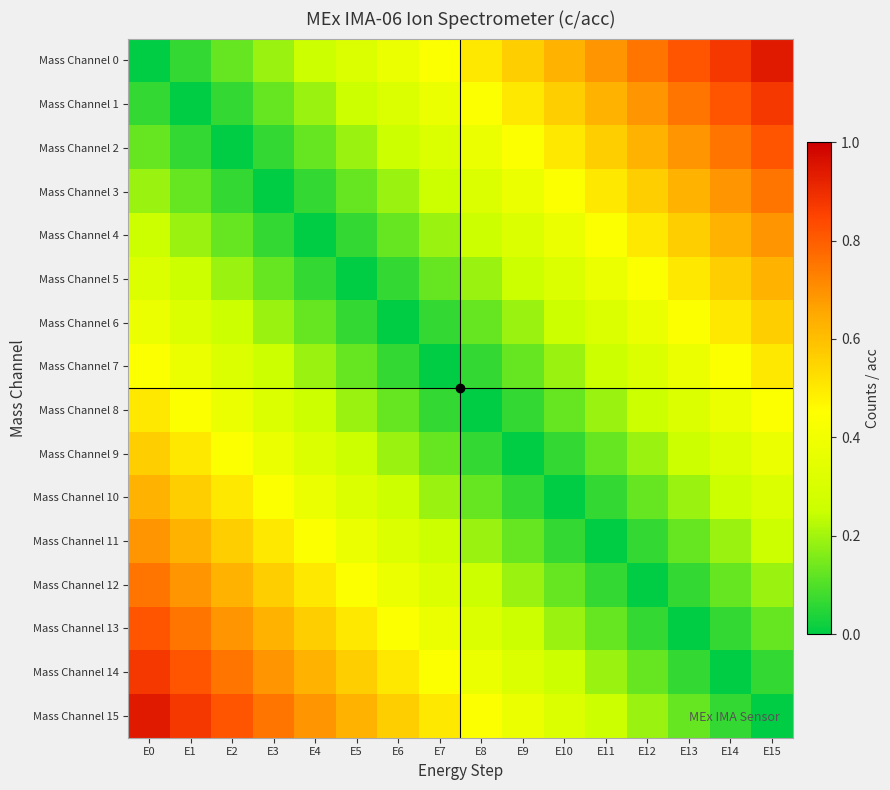

Reading right to left, transcribe all the data shown in this chart.

Mass Channel 0: E15=0.9	E14=0.9	E13=0.8	E12=0.8	E11=0.7	E10=0.6	E9=0.6	E8=0.5	E7=0.4	E6=0.4	E5=0.3	E4=0.2	E3=0.2	E2=0.1	E1=0.1	E0=0.0
Mass Channel 1: E15=0.9	E14=0.8	E13=0.8	E12=0.7	E11=0.6	E10=0.6	E9=0.5	E8=0.4	E7=0.4	E6=0.3	E5=0.2	E4=0.2	E3=0.1	E2=0.1	E1=0.0	E0=0.1
Mass Channel 2: E15=0.8	E14=0.8	E13=0.7	E12=0.6	E11=0.6	E10=0.5	E9=0.4	E8=0.4	E7=0.3	E6=0.2	E5=0.2	E4=0.1	E3=0.1	E2=0.0	E1=0.1	E0=0.1
Mass Channel 3: E15=0.8	E14=0.7	E13=0.6	E12=0.6	E11=0.5	E10=0.4	E9=0.4	E8=0.3	E7=0.2	E6=0.2	E5=0.1	E4=0.1	E3=0.0	E2=0.1	E1=0.1	E0=0.2
Mass Channel 4: E15=0.7	E14=0.6	E13=0.6	E12=0.5	E11=0.4	E10=0.4	E9=0.3	E8=0.2	E7=0.2	E6=0.1	E5=0.1	E4=0.0	E3=0.1	E2=0.1	E1=0.2	E0=0.2
Mass Channel 5: E15=0.6	E14=0.6	E13=0.5	E12=0.4	E11=0.4	E10=0.3	E9=0.2	E8=0.2	E7=0.1	E6=0.1	E5=0.0	E4=0.1	E3=0.1	E2=0.2	E1=0.2	E0=0.3
Mass Channel 6: E15=0.6	E14=0.5	E13=0.4	E12=0.4	E11=0.3	E10=0.2	E9=0.2	E8=0.1	E7=0.1	E6=0.0	E5=0.1	E4=0.1	E3=0.2	E2=0.2	E1=0.3	E0=0.4
Mass Channel 7: E15=0.5	E14=0.4	E13=0.4	E12=0.3	E11=0.2	E10=0.2	E9=0.1	E8=0.1	E7=0.0	E6=0.1	E5=0.1	E4=0.2	E3=0.2	E2=0.3	E1=0.4	E0=0.4
Mass Channel 8: E15=0.4	E14=0.4	E13=0.3	E12=0.2	E11=0.2	E10=0.1	E9=0.1	E8=0.0	E7=0.1	E6=0.1	E5=0.2	E4=0.2	E3=0.3	E2=0.4	E1=0.4	E0=0.5
Mass Channel 9: E15=0.4	E14=0.3	E13=0.2	E12=0.2	E11=0.1	E10=0.1	E9=0.0	E8=0.1	E7=0.1	E6=0.2	E5=0.2	E4=0.3	E3=0.4	E2=0.4	E1=0.5	E0=0.6
Mass Channel 10: E15=0.3	E14=0.2	E13=0.2	E12=0.1	E11=0.1	E10=0.0	E9=0.1	E8=0.1	E7=0.2	E6=0.2	E5=0.3	E4=0.4	E3=0.4	E2=0.5	E1=0.6	E0=0.6
Mass Channel 11: E15=0.2	E14=0.2	E13=0.1	E12=0.1	E11=0.0	E10=0.1	E9=0.1	E8=0.2	E7=0.2	E6=0.3	E5=0.4	E4=0.4	E3=0.5	E2=0.6	E1=0.6	E0=0.7
Mass Channel 12: E15=0.2	E14=0.1	E13=0.1	E12=0.0	E11=0.1	E10=0.1	E9=0.2	E8=0.2	E7=0.3	E6=0.4	E5=0.4	E4=0.5	E3=0.6	E2=0.6	E1=0.7	E0=0.8
Mass Channel 13: E15=0.1	E14=0.1	E13=0.0	E12=0.1	E11=0.1	E10=0.2	E9=0.2	E8=0.3	E7=0.4	E6=0.4	E5=0.5	E4=0.6	E3=0.6	E2=0.7	E1=0.8	E0=0.8
Mass Channel 14: E15=0.1	E14=0.0	E13=0.1	E12=0.1	E11=0.2	E10=0.2	E9=0.3	E8=0.4	E7=0.4	E6=0.5	E5=0.6	E4=0.6	E3=0.7	E2=0.8	E1=0.8	E0=0.9
Mass Channel 15: E15=0.0	E14=0.1	E13=0.1	E12=0.2	E11=0.2	E10=0.3	E9=0.4	E8=0.4	E7=0.5	E6=0.6	E5=0.6	E4=0.7	E3=0.8	E2=0.8	E1=0.9	E0=0.9